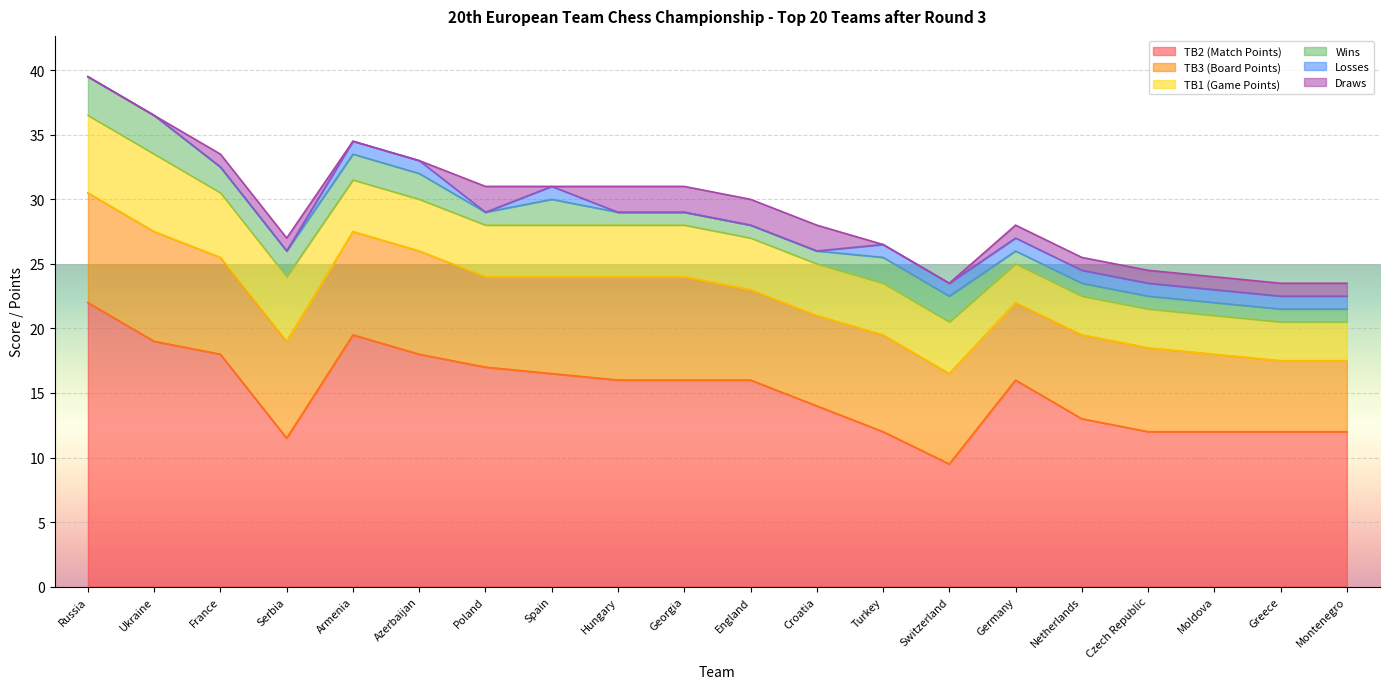

How many values in the Wins series exceed 1?

9